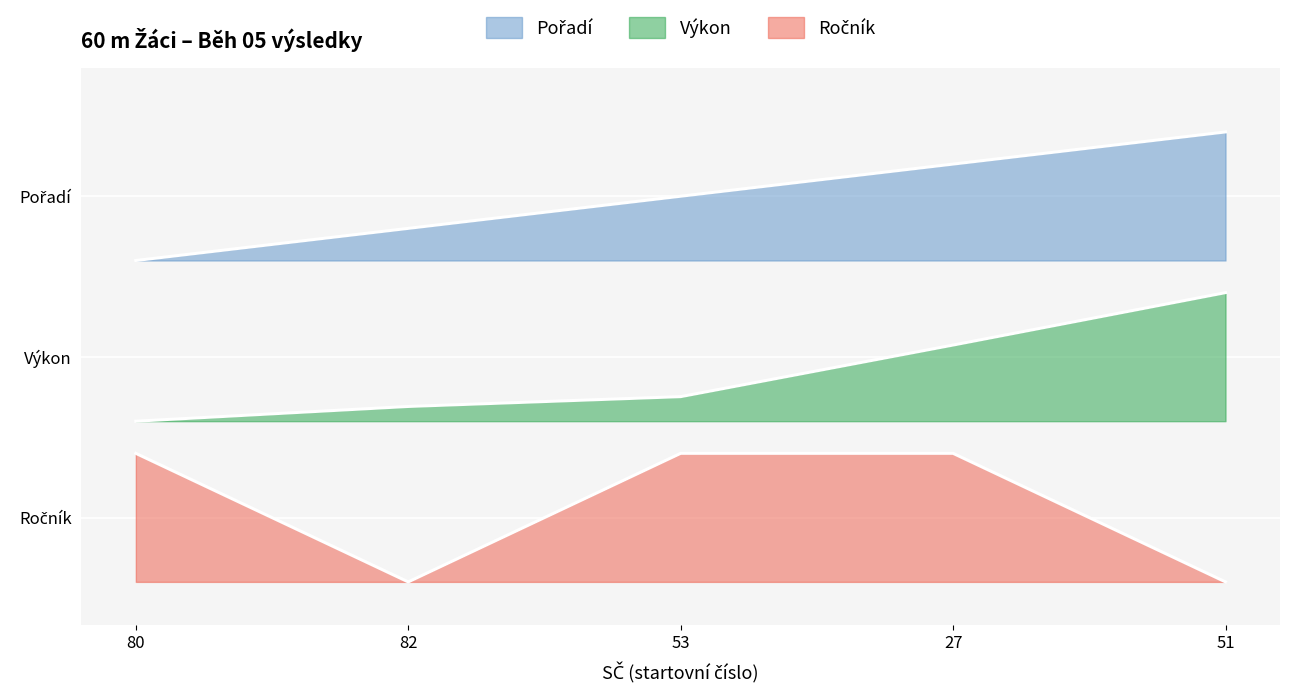

What is the label of the 2nd point from the left?

82